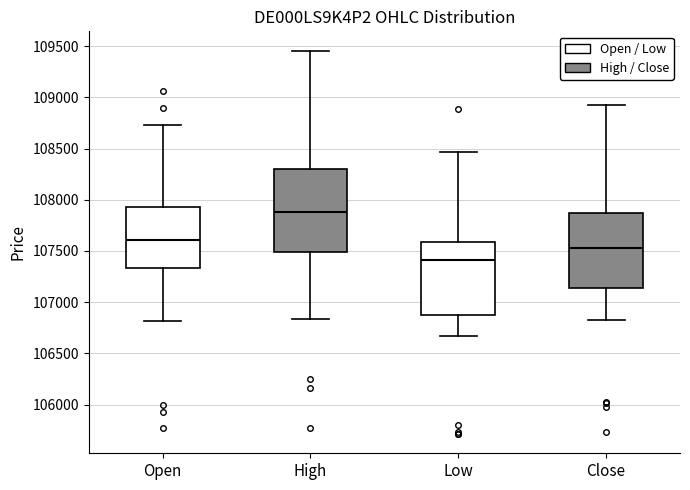

Which box's median line is the lowest?

Low